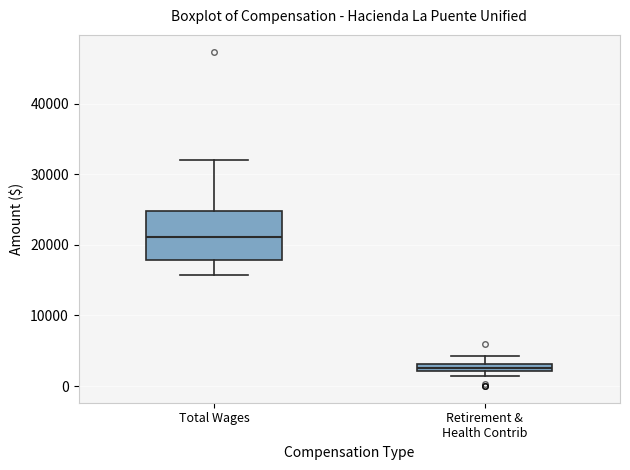

Which box's median line is the lowest?

Retirement & Health Contrib